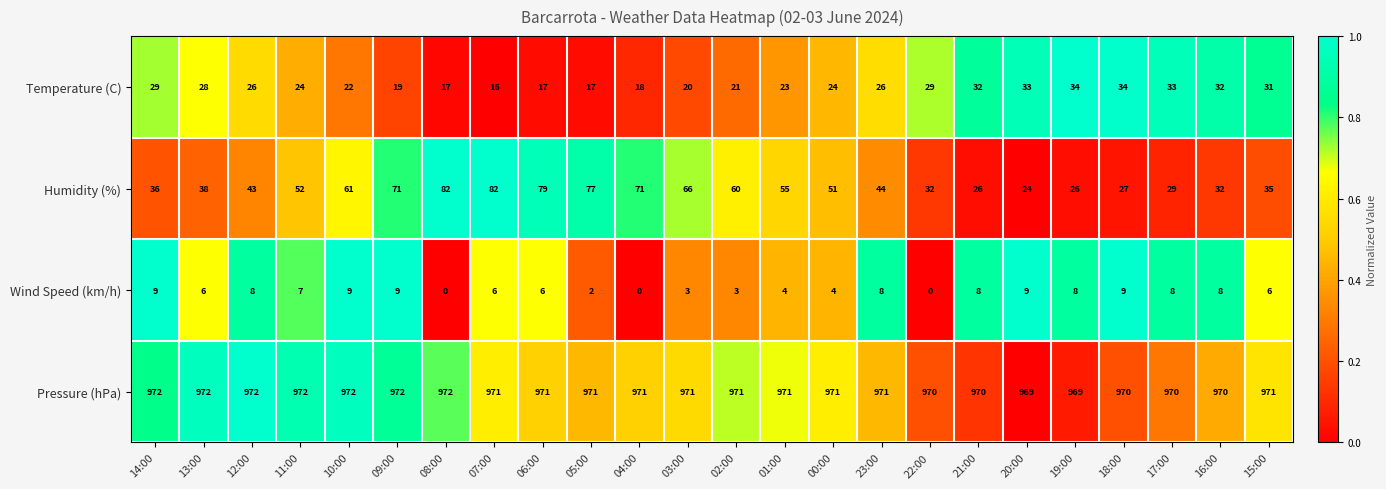

Rank the series at 18:00 from lowest to highest value.

Wind Speed (km/h), Humidity (%), Temperature (C), Pressure (hPa)